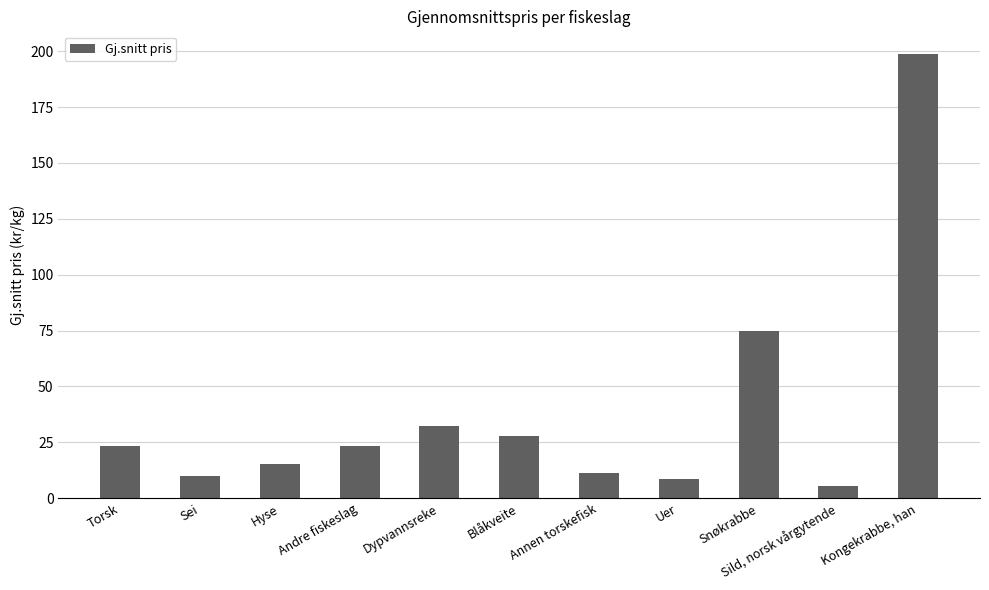

Where does the data first go above 23?

Torsk